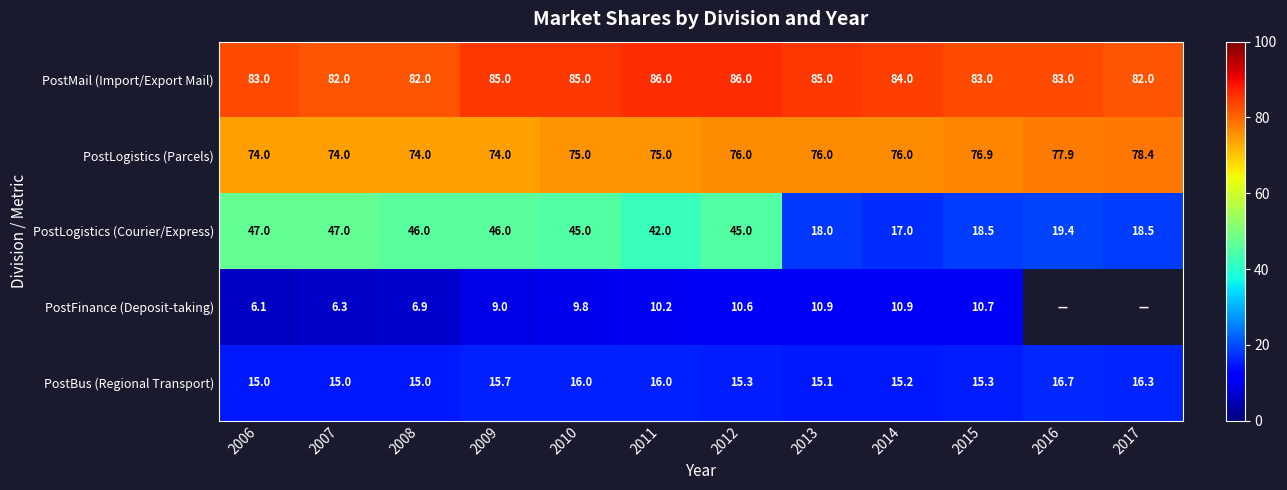

Which category has the highest value in the PostBus (Regional Transport) series?

2016